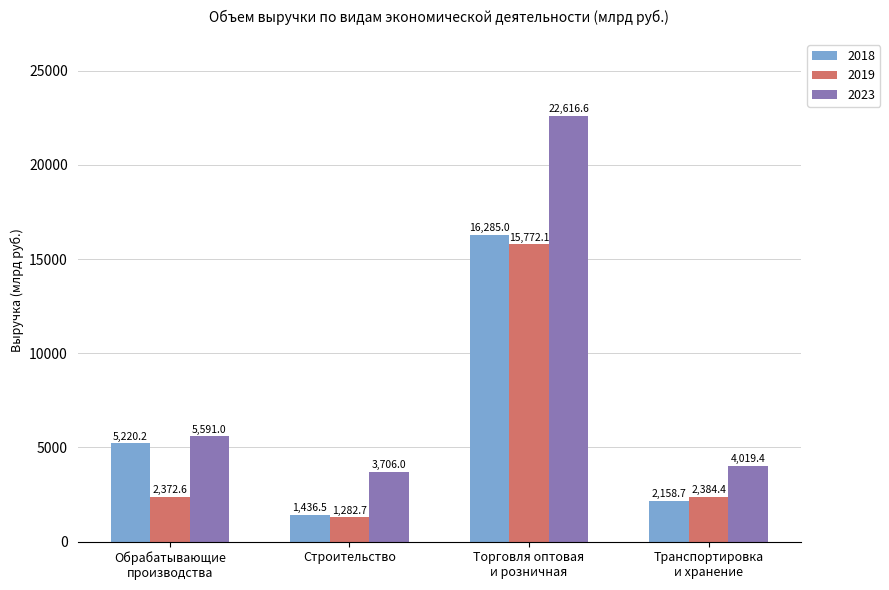

Are the bars horizontal?

No